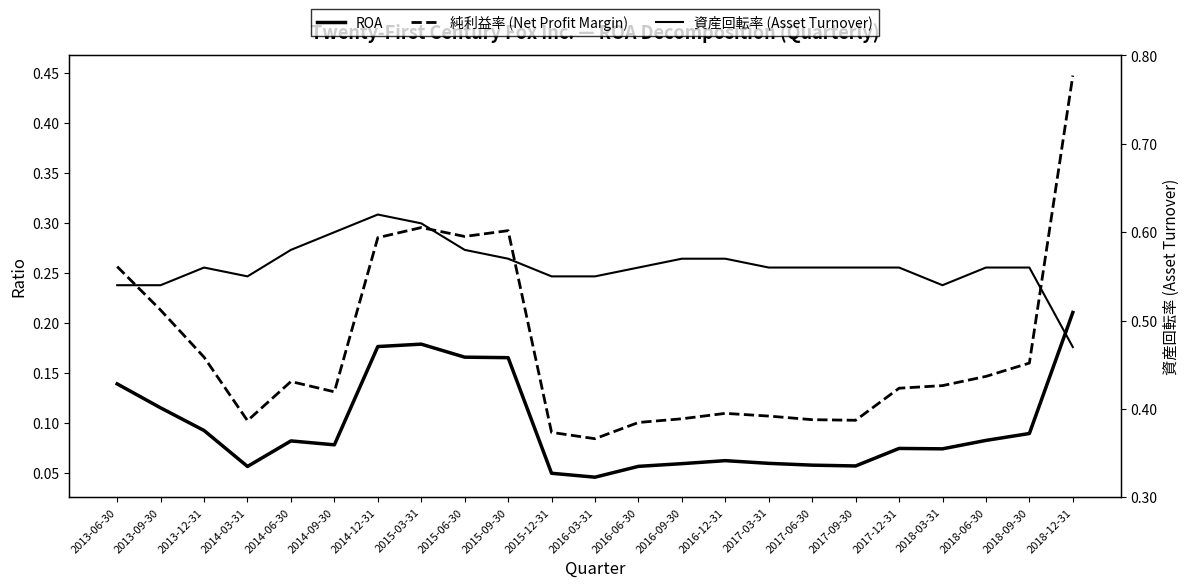

True or false: 純利益率 (Net Profit Margin) and ROA cross at least once.

False